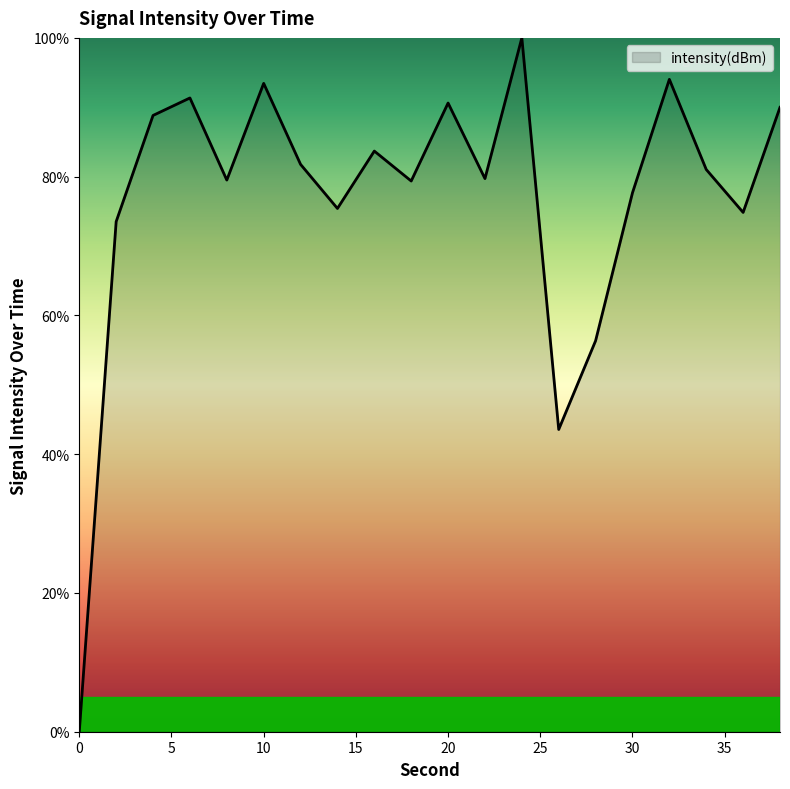

What is the greatest value displayed?

100.0